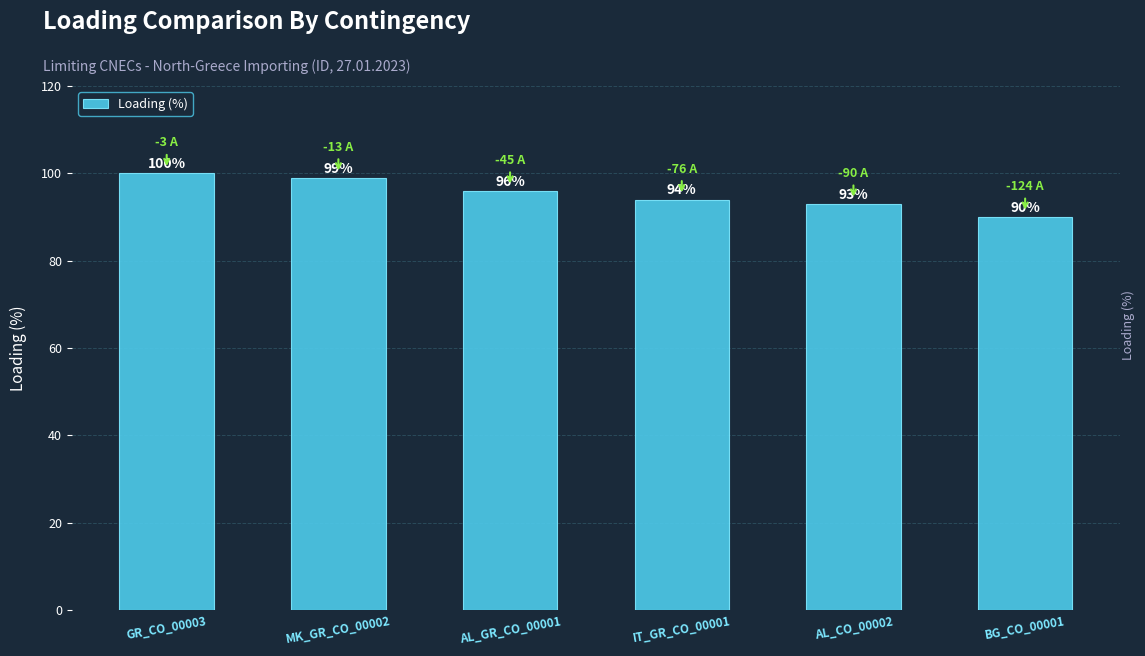

Approximately how many times larger is the value at GR_CO_00003 compared to MK_GR_CO_00002?

1.0